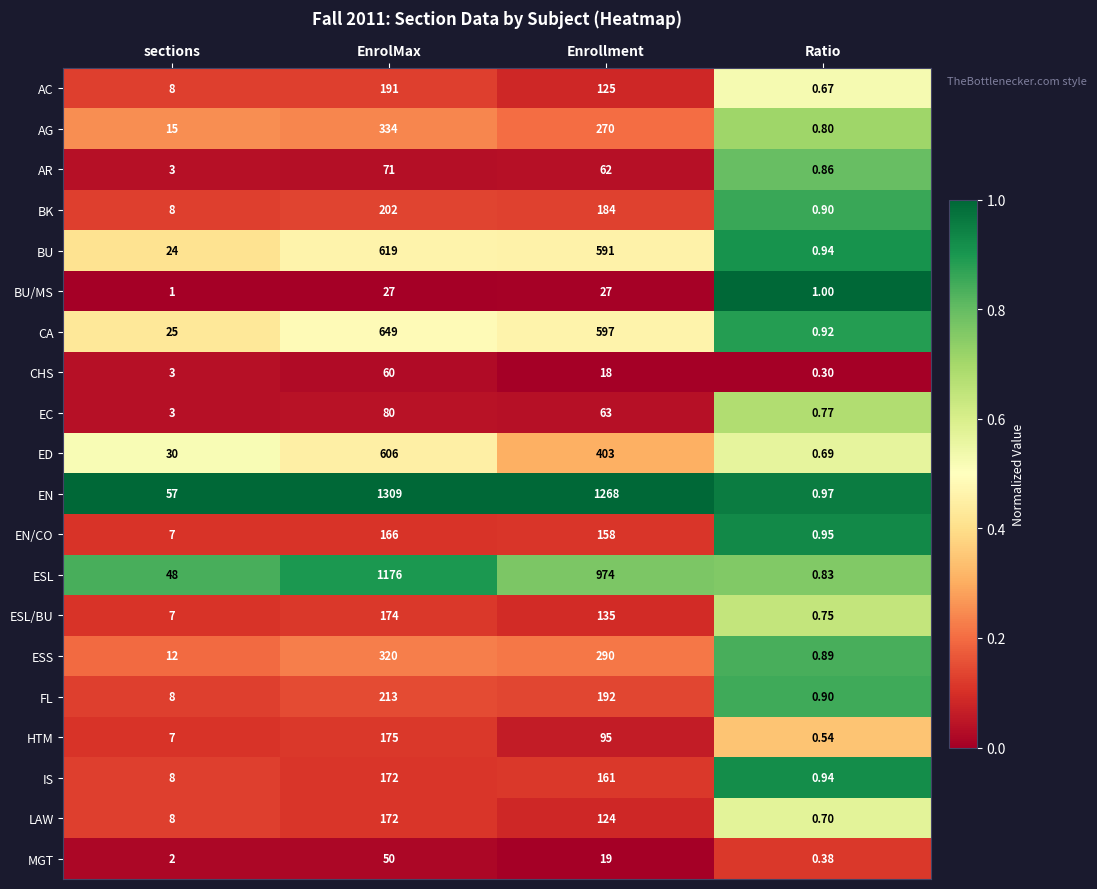

Rank the categories by MGT value from highest to lowest.

EnrolMax, Enrollment, sections, Ratio